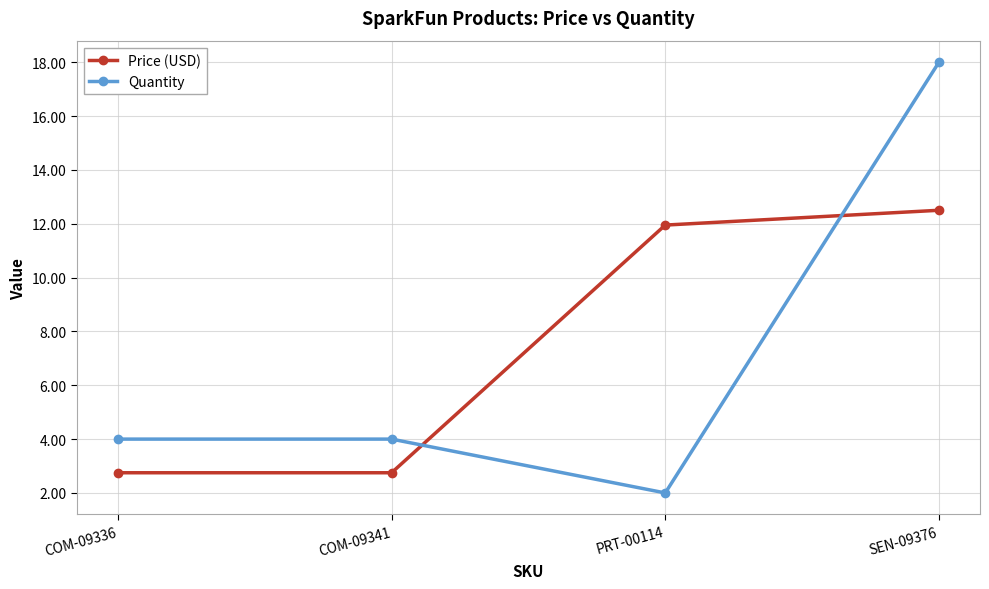

How many lines are shown in the chart?

2